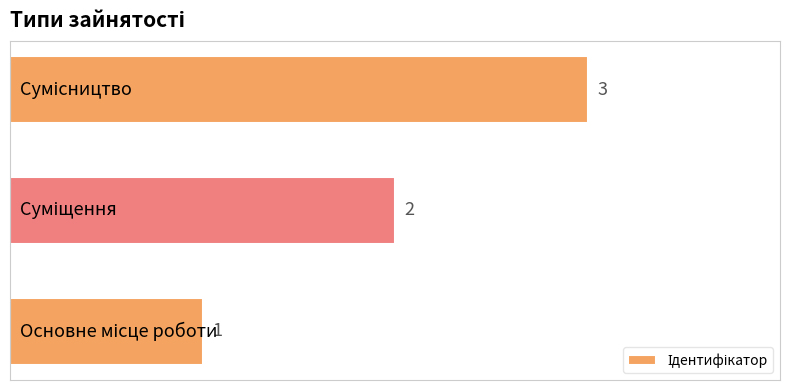

What is the maximum value shown in the chart?

3